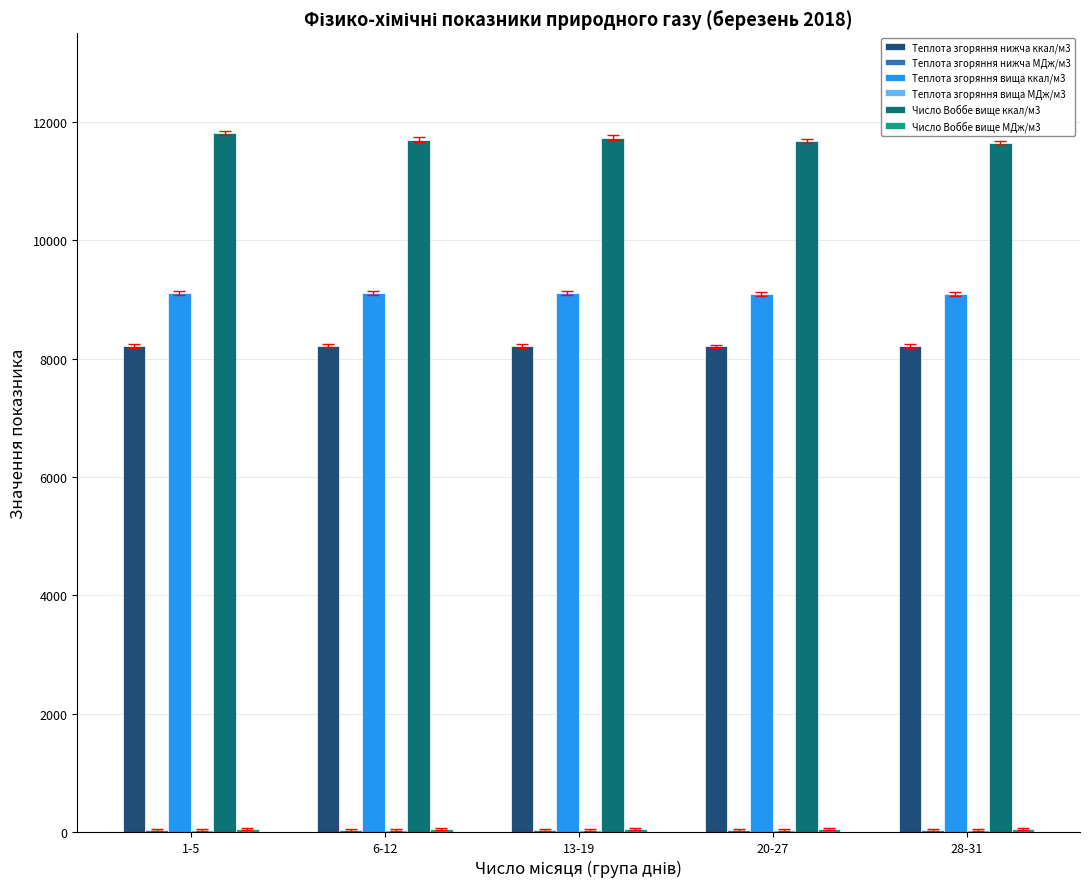

The value of Теплота згоряння вища ккал/м3 at 20-27 is 9092.9. True or false?

True